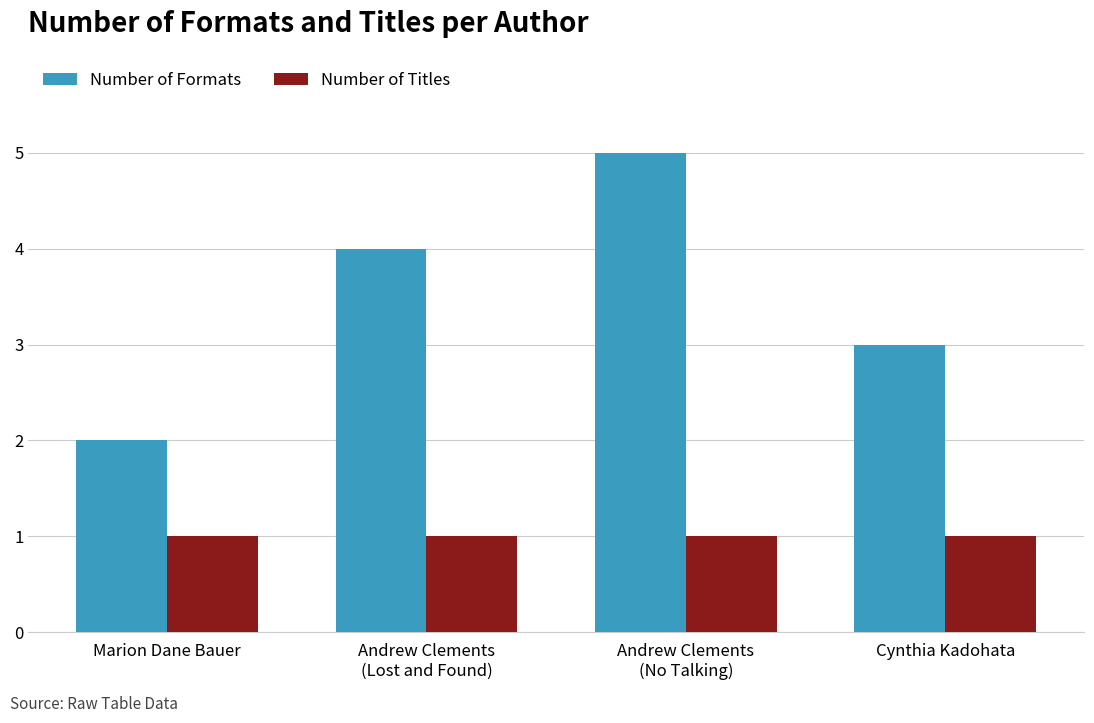

What is the label of the 4th bar from the left?

Cynthia Kadohata